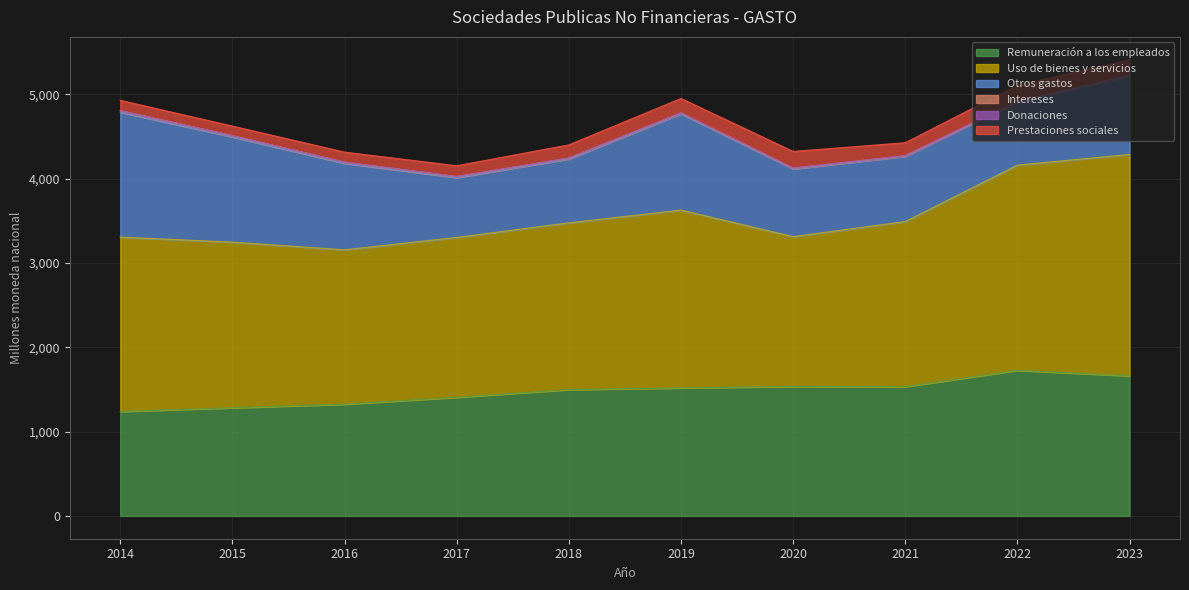

List the series in order of their peak value, highest first.

Uso de bienes y servicios, Remuneración a los empleados, Otros gastos, Prestaciones sociales, Intereses, Donaciones